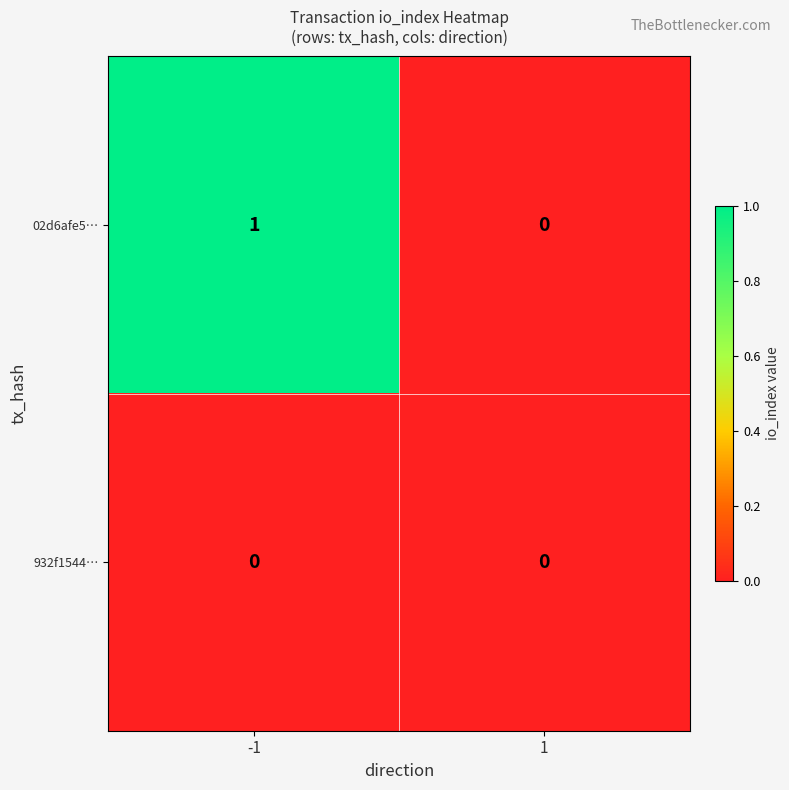

Reading left to right, what are all the values shown in this chart?

02d6afe5…: 1	0
932f1544…: 0	0